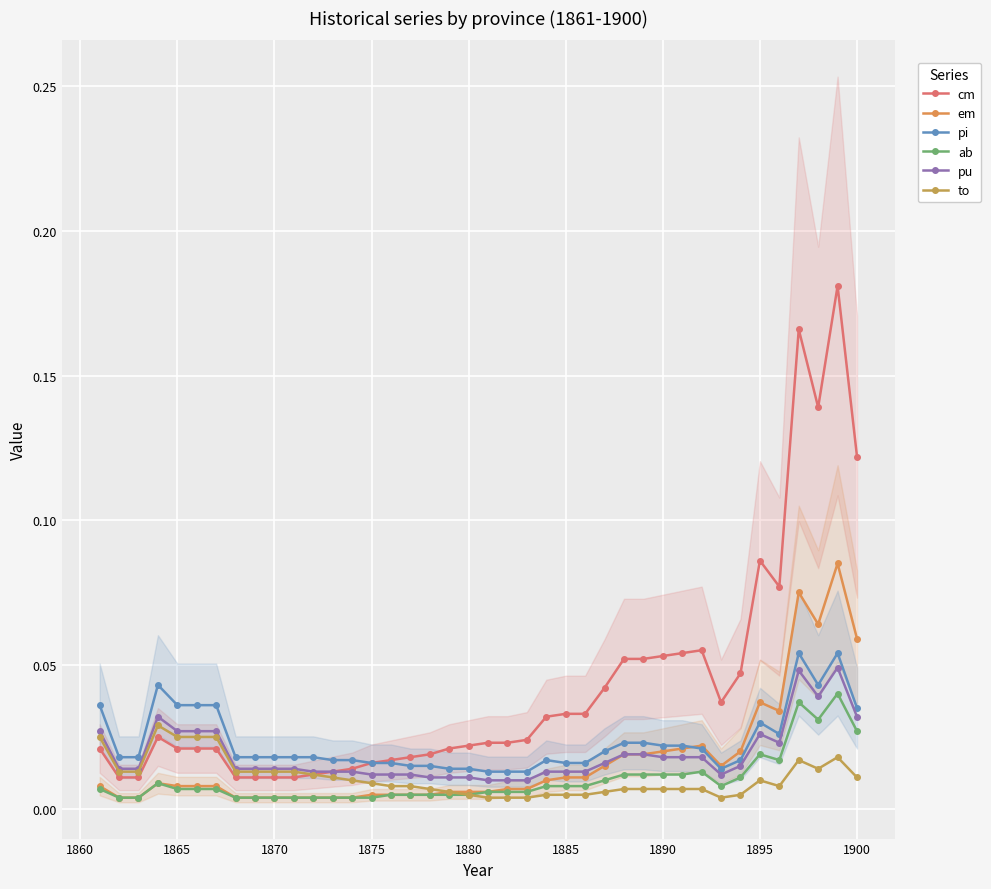

True or false: pi and pu intersect in this chart.

False